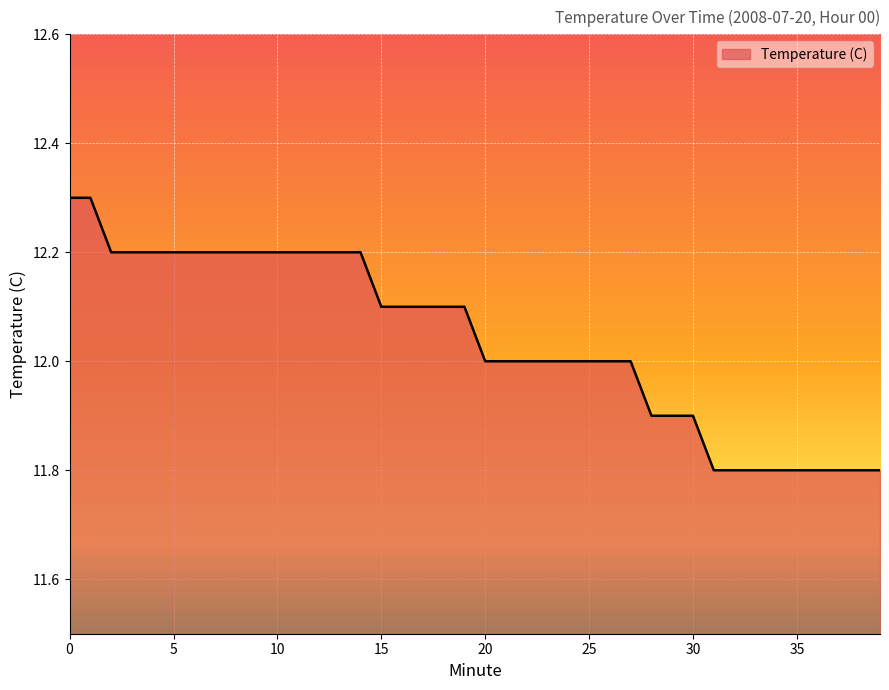

What is the sum of all values?

481.6